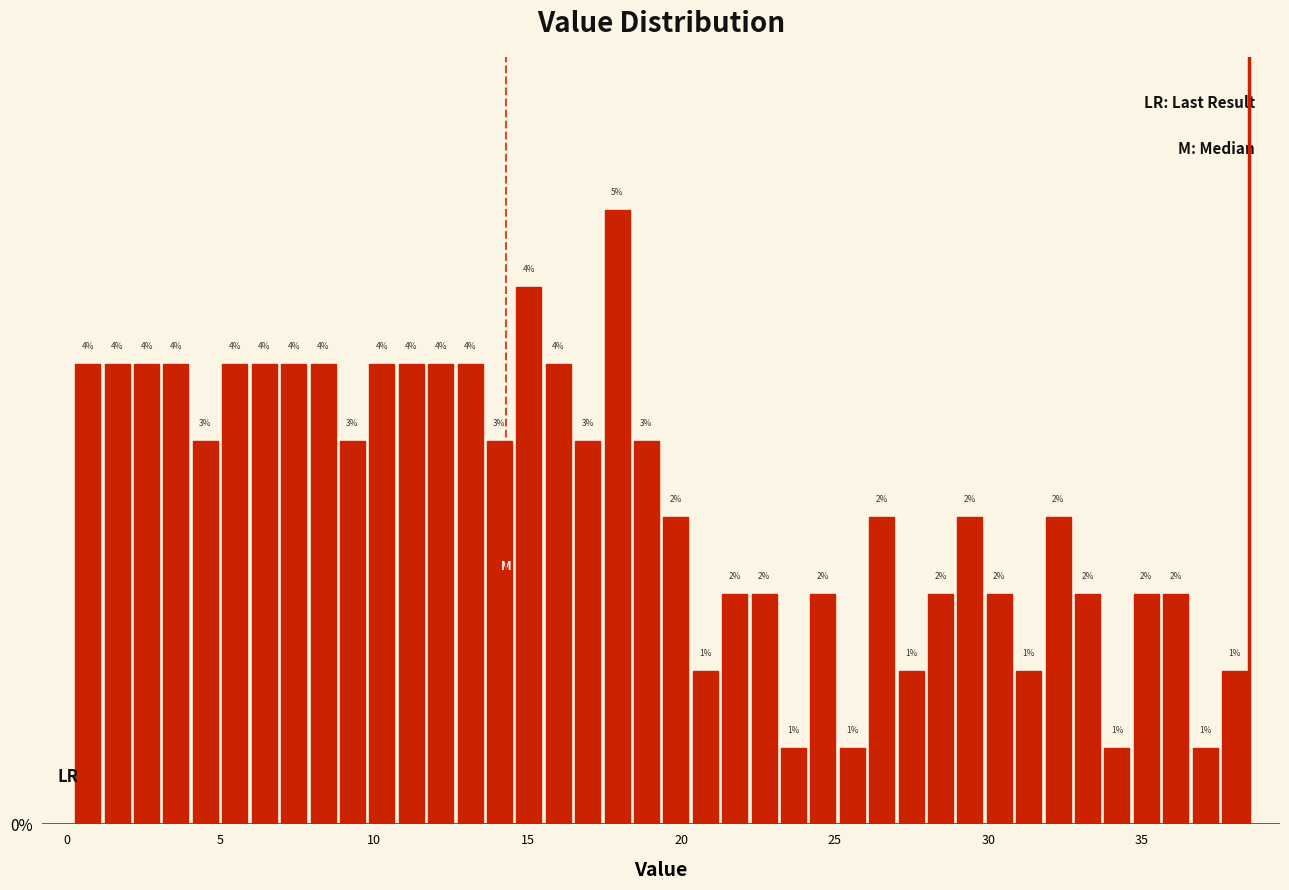

Around what value on the x-axis is the tallest bar? Give the approximate position of its centre, as read against the axis.

18.0